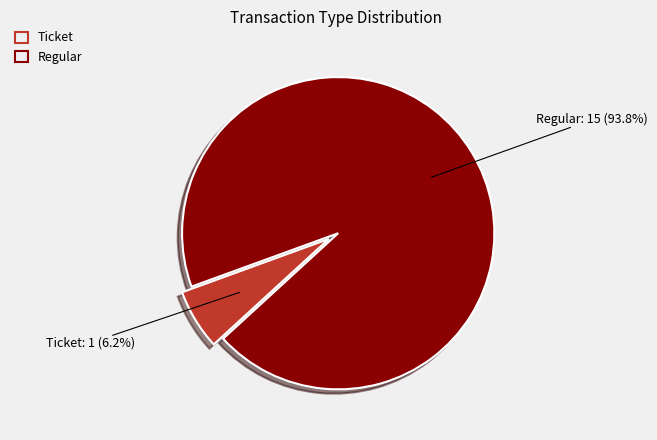

Does Regular represent more than half of the total?

Yes